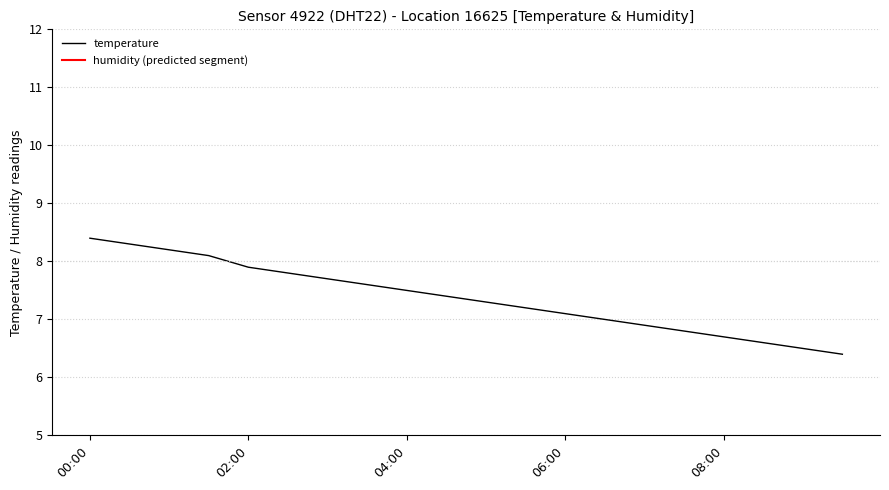

What is the label of the 15th point from the left?

07:00